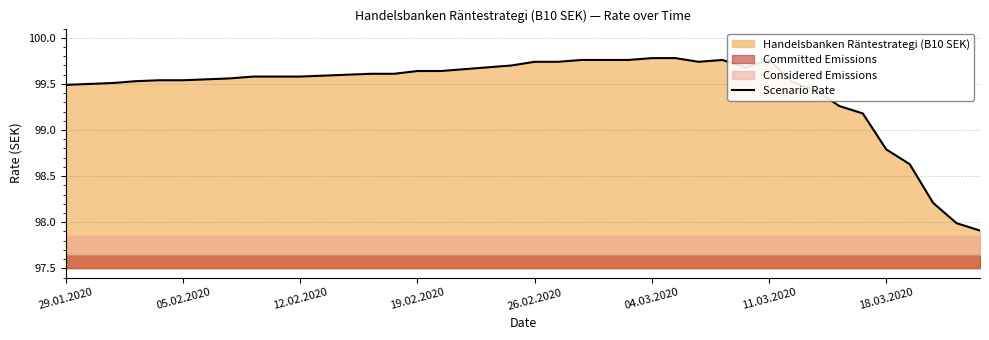

What is the lowest value of the Scenario Rate series?

97.9